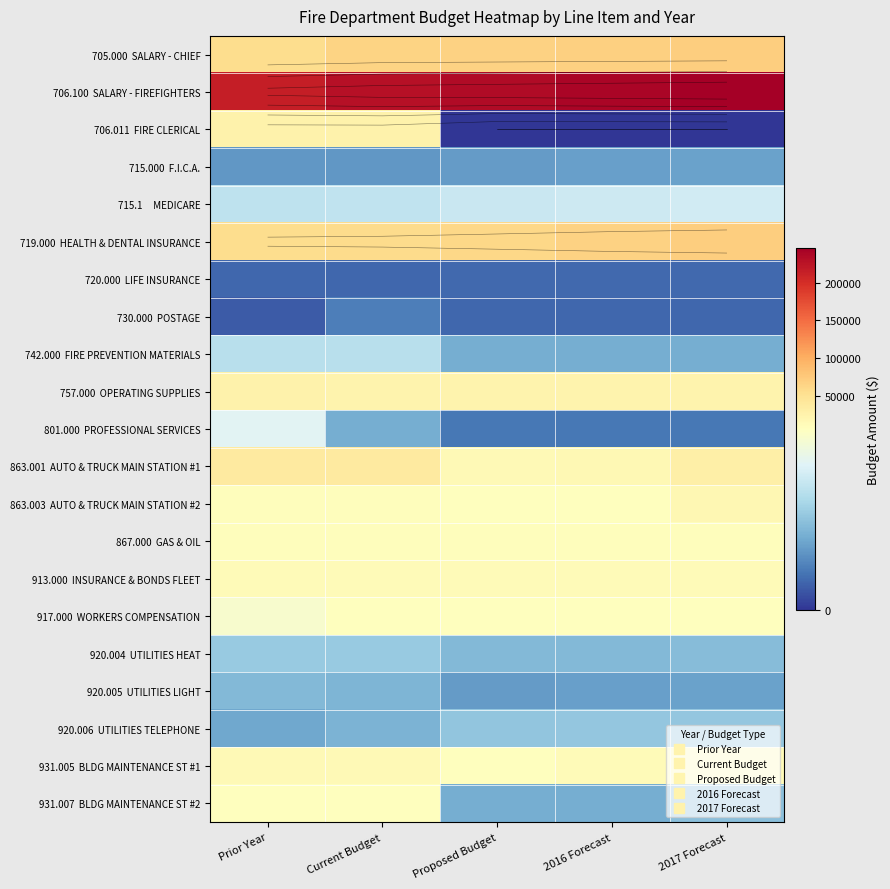

Count the 720.000 LIFE INSURANCE values in the range 980 to 1020.

5